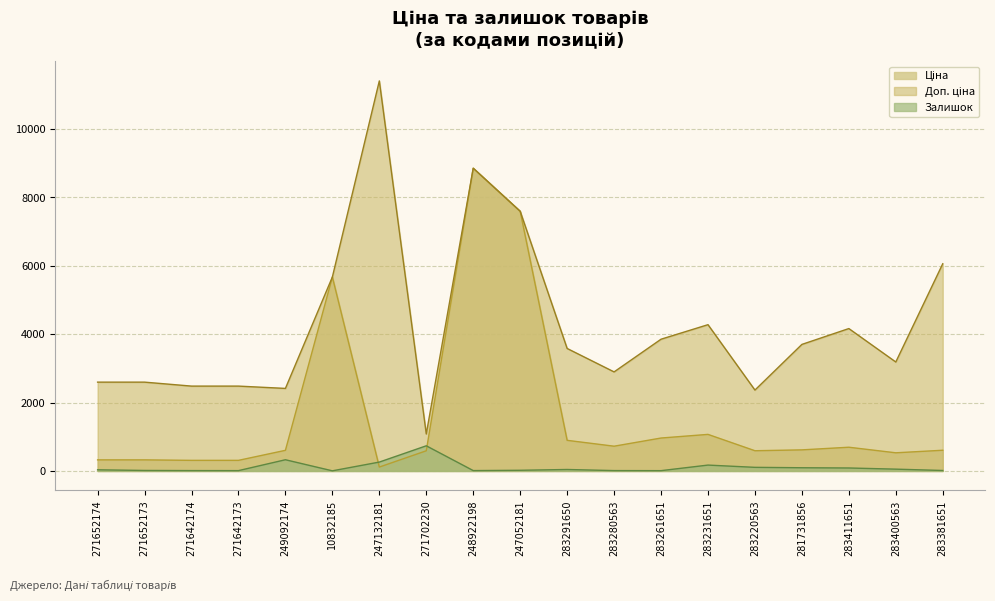

Does the chart display data point markers on the line(s)?

No